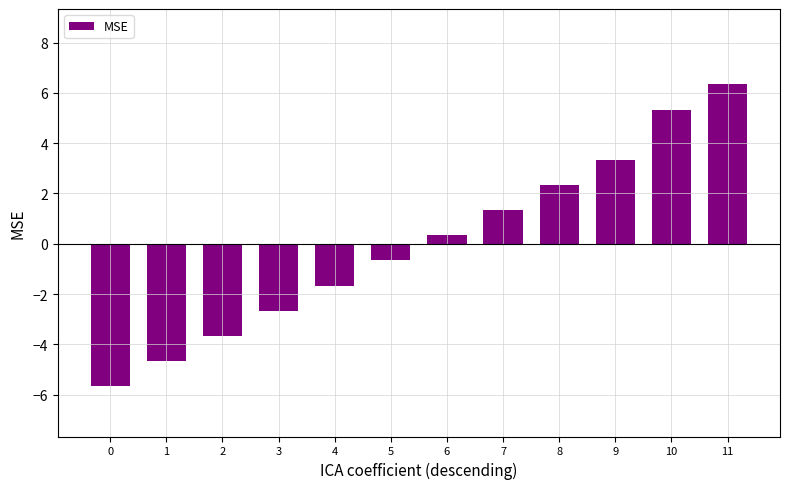

How many positive values are there?

6